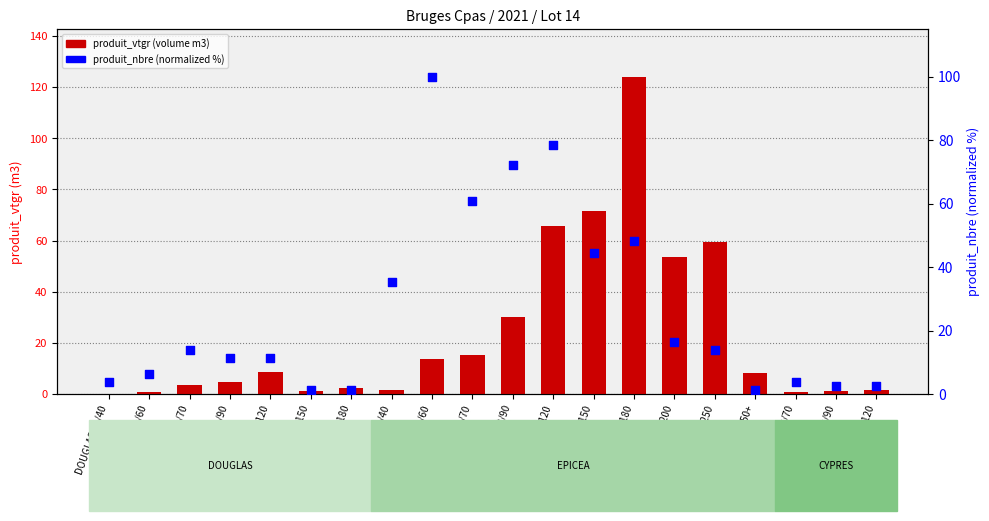

Which series has the widest spread of Y values?

produit_vtgr (volume)